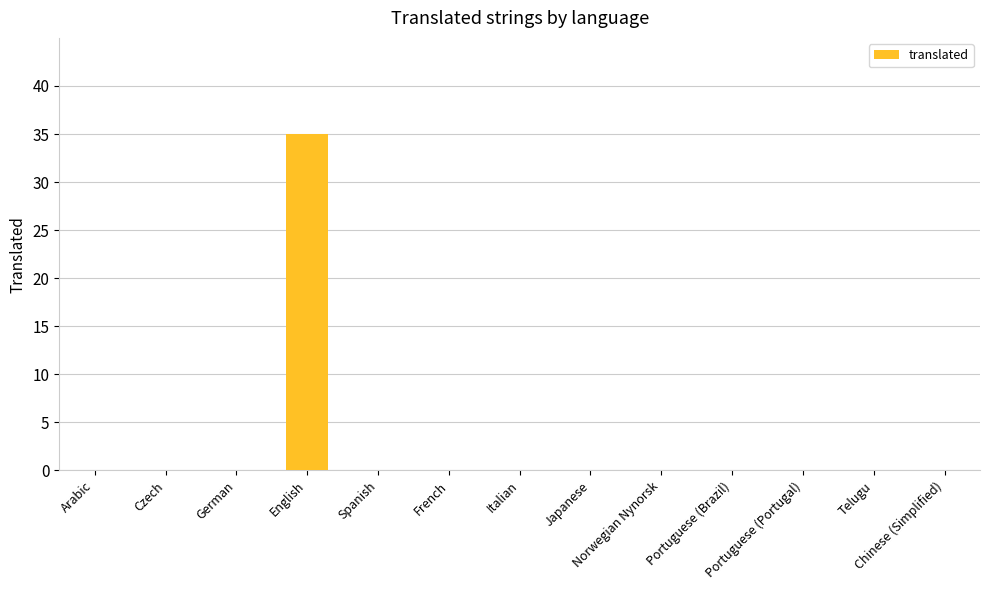

What is the sum of all values?

35